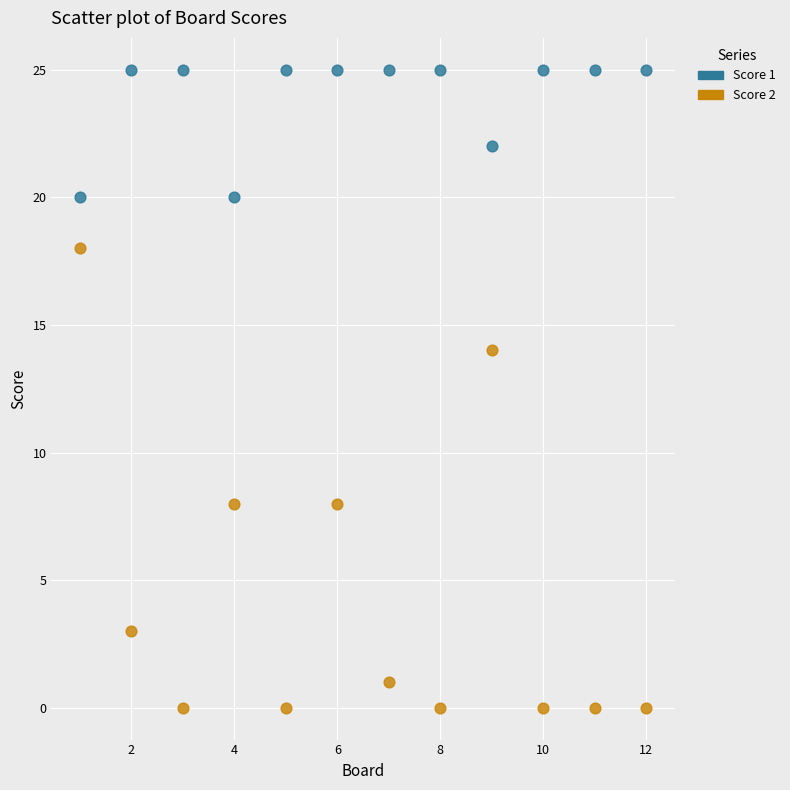

Which series reaches the maximum Y coordinate?

Score 1